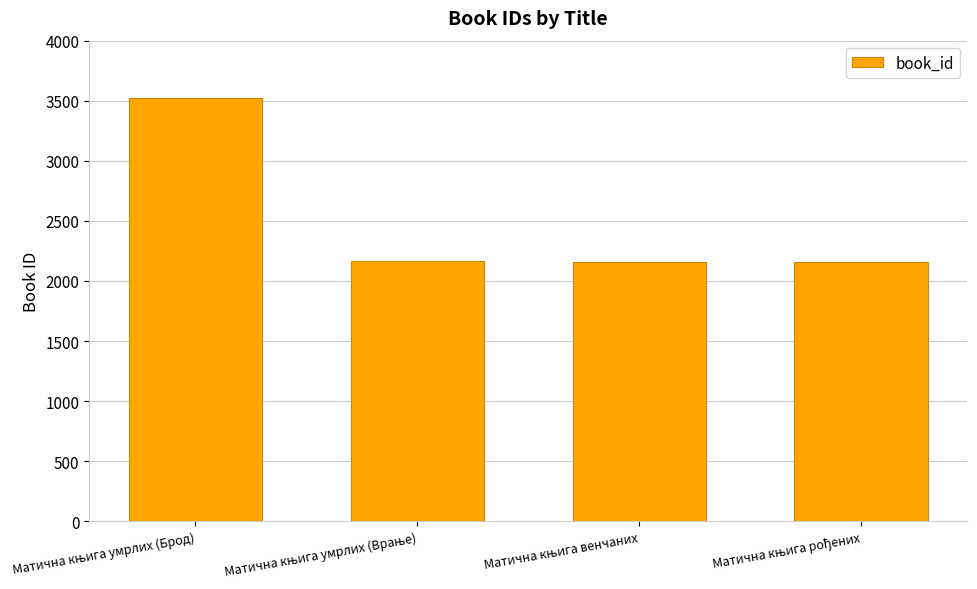

What is the maximum value shown in the chart?

3521